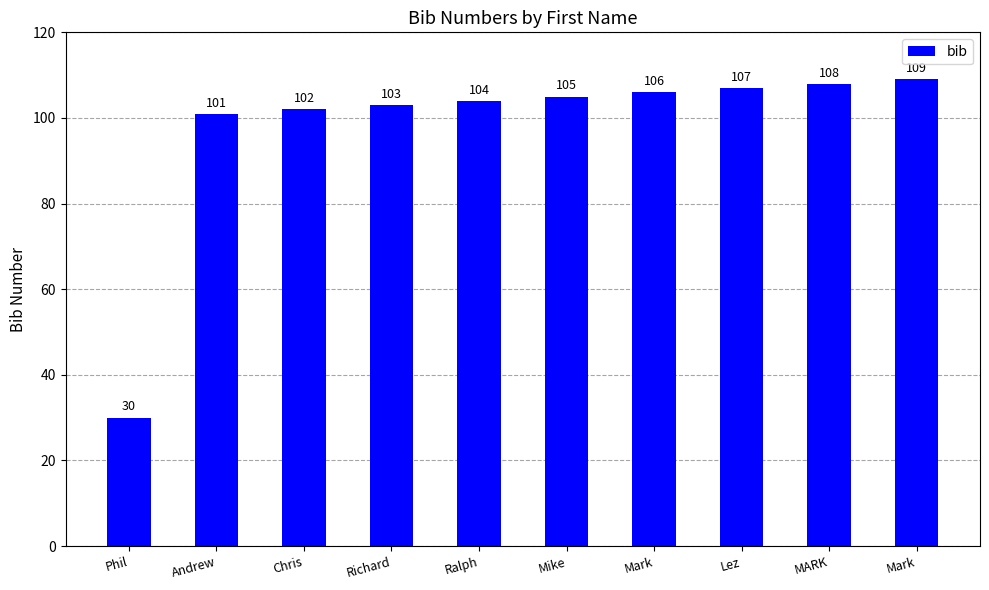

Are the bars horizontal?

No